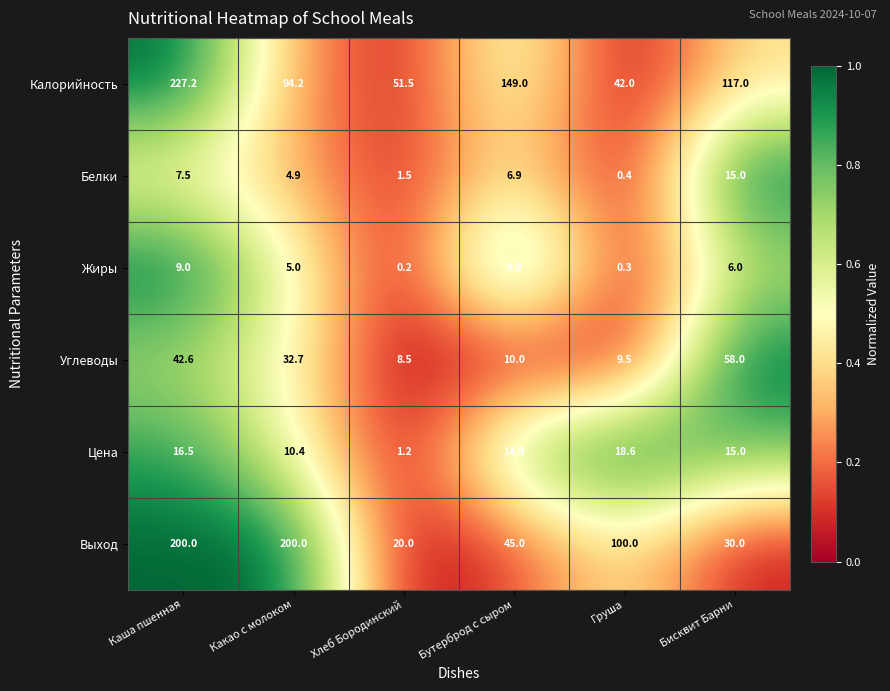

What is the difference between the maximum and minimum values in the Выход series?

180.0